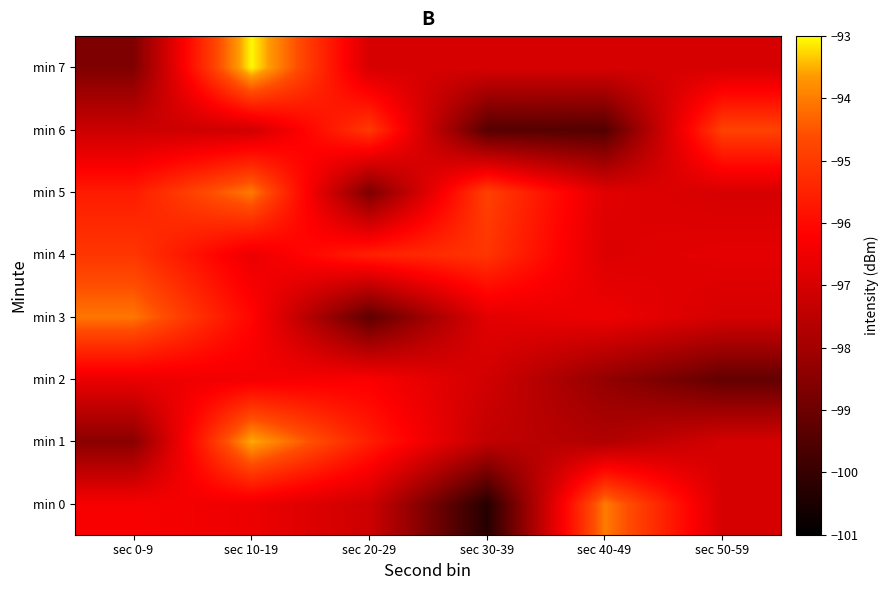

Reading left to right, list all the values displayed in this chart.

min 0: sec 0-9=-96.3	sec 10-19=-96.5	sec 20-29=-97.2	sec 30-39=-100.3	sec 40-49=-94.0	sec 50-59=-97.0
min 1: sec 0-9=-98.5	sec 10-19=-93.5	sec 20-29=-95.6	sec 30-39=-97.4	sec 40-49=-97.7	sec 50-59=-97.0
min 2: sec 0-9=-96.6	sec 10-19=-96.4	sec 20-29=-96.3	sec 30-39=-97.1	sec 40-49=-98.3	sec 50-59=-99.2
min 3: sec 0-9=-94.1	sec 10-19=-96.1	sec 20-29=-99.3	sec 30-39=-96.7	sec 40-49=-96.5	sec 50-59=-97.0
min 4: sec 0-9=-95.1	sec 10-19=-96.6	sec 20-29=-95.5	sec 30-39=-95.1	sec 40-49=-96.9	sec 50-59=-96.7
min 5: sec 0-9=-95.6	sec 10-19=-94.0	sec 20-29=-98.7	sec 30-39=-94.8	sec 40-49=-96.8	sec 50-59=-97.0
min 6: sec 0-9=-97.2	sec 10-19=-97.1	sec 20-29=-95.0	sec 30-39=-99.4	sec 40-49=-99.5	sec 50-59=-94.8
min 7: sec 0-9=-98.7	sec 10-19=-93.0	sec 20-29=-97.0	sec 30-39=-97.0	sec 40-49=-97.0	sec 50-59=-97.0